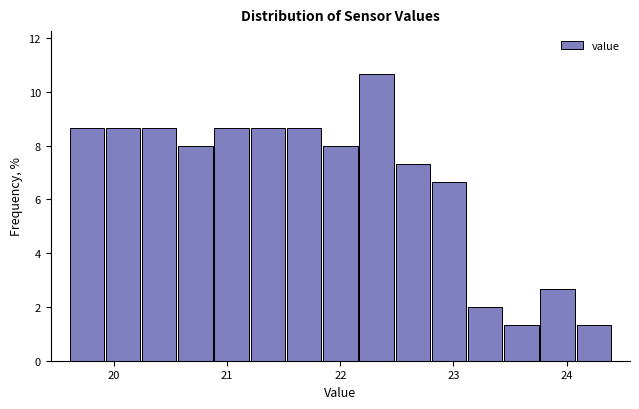

Read against the x-axis, roughly where is the centre of the tallest bar?

22.3